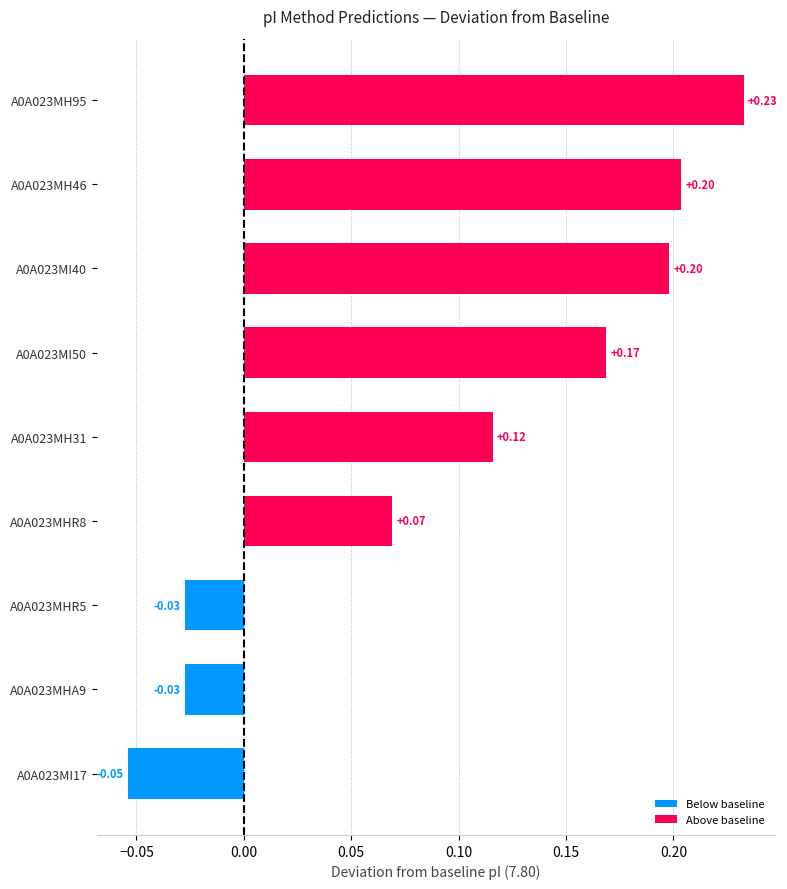

How many data points does each series have?

9